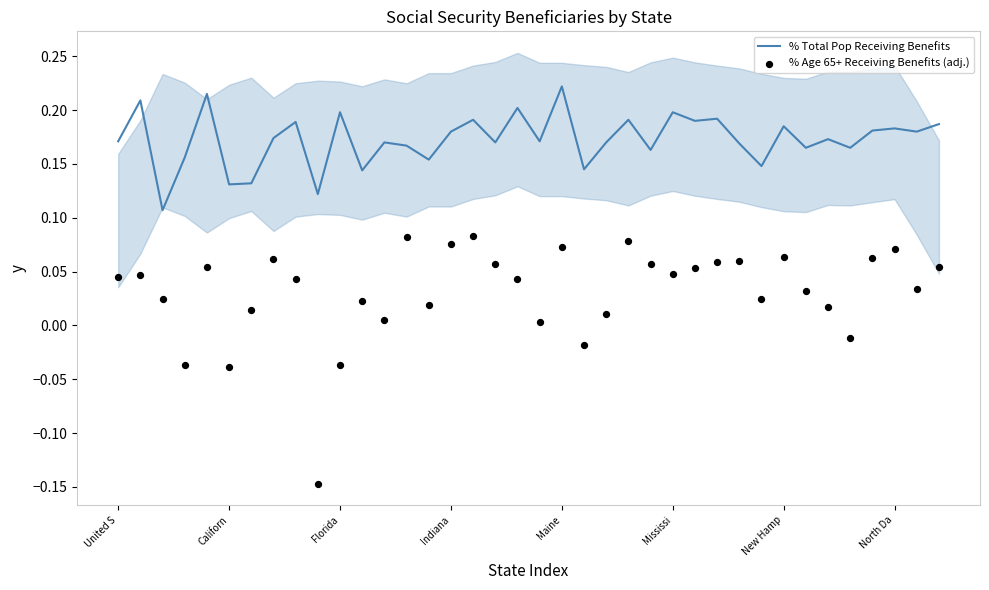

Which series has the largest total across all categories?

% Total Pop Receiving Benefits